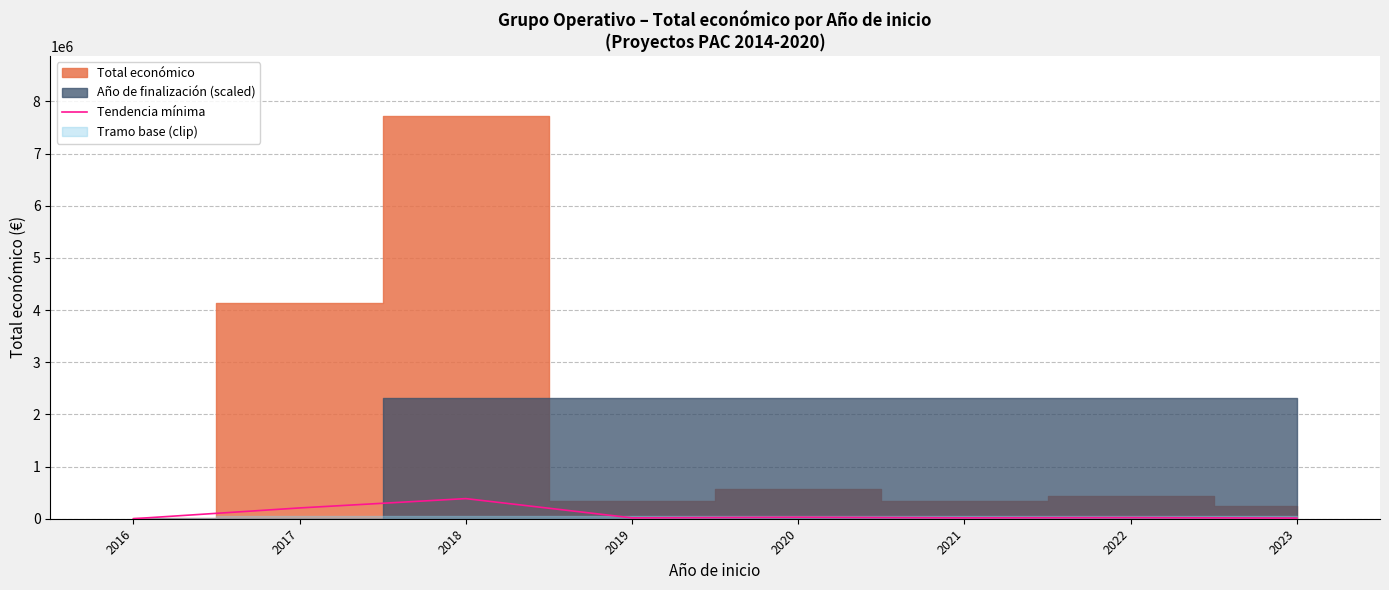

At which category does the data reach its first local peak?

2018